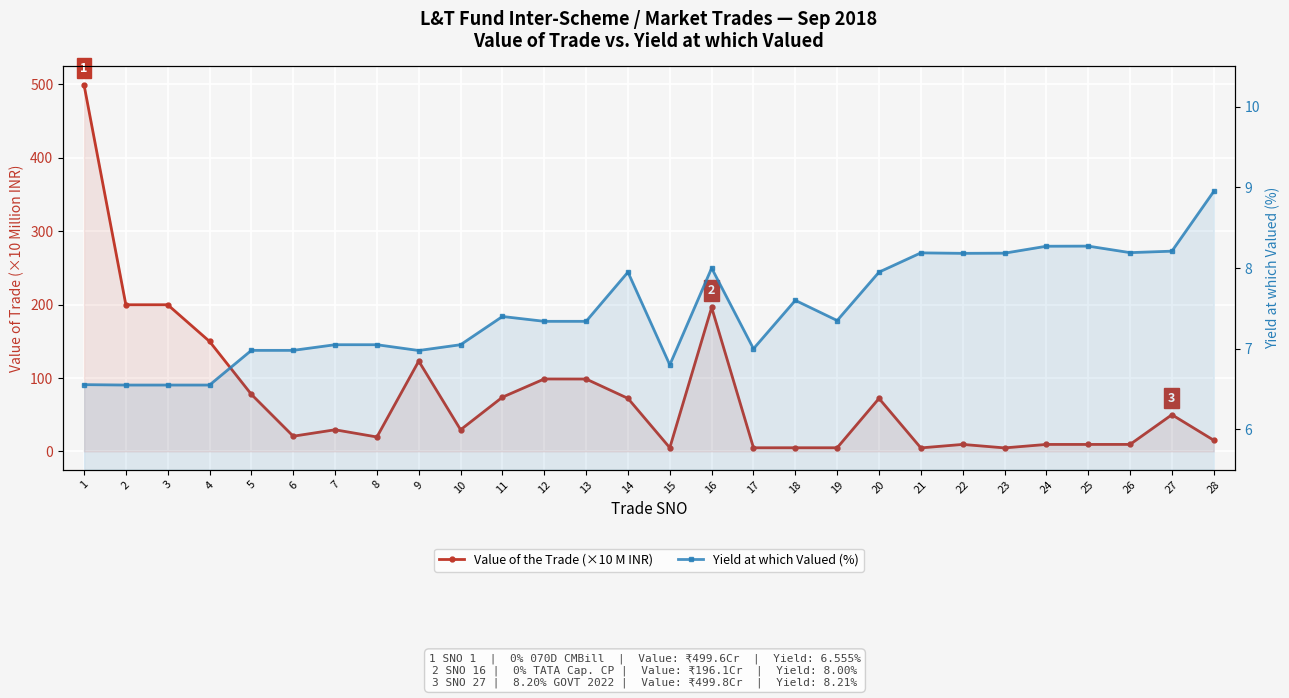

At which category is the sum across all series the highest?

1